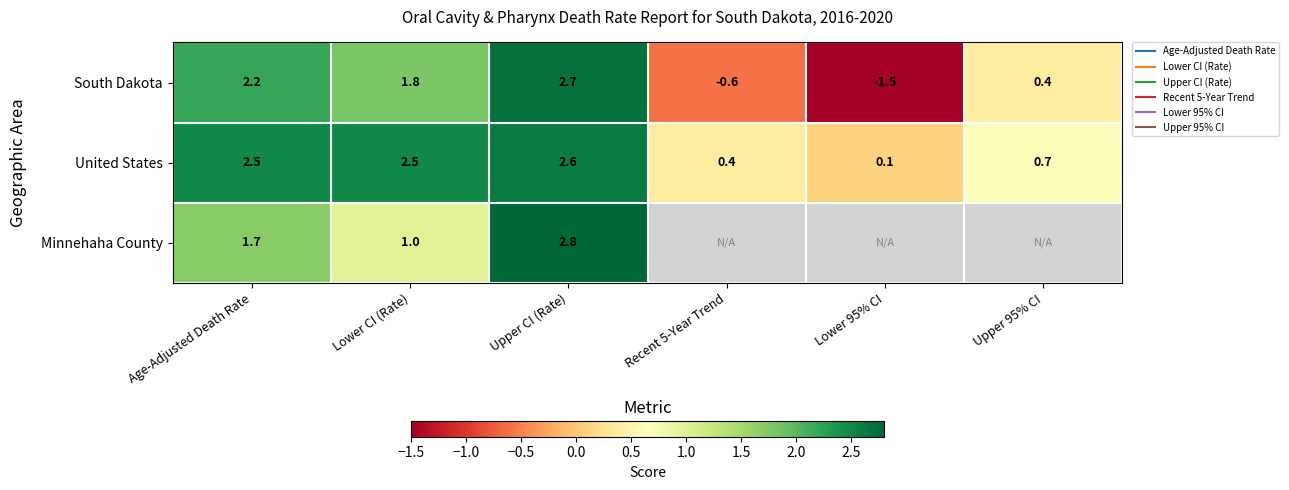

What is the total value across all series at Age-Adjusted Death Rate?

6.4